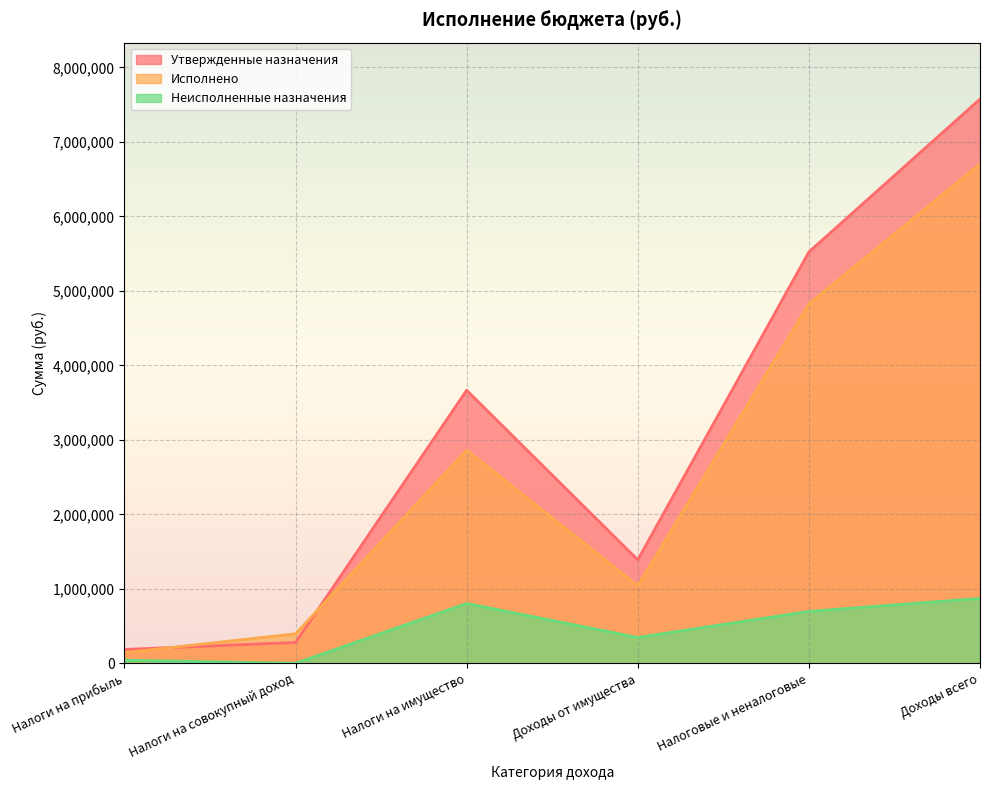

What is the difference between the highest and lowest values at Доходы от имущества?

1042483.5